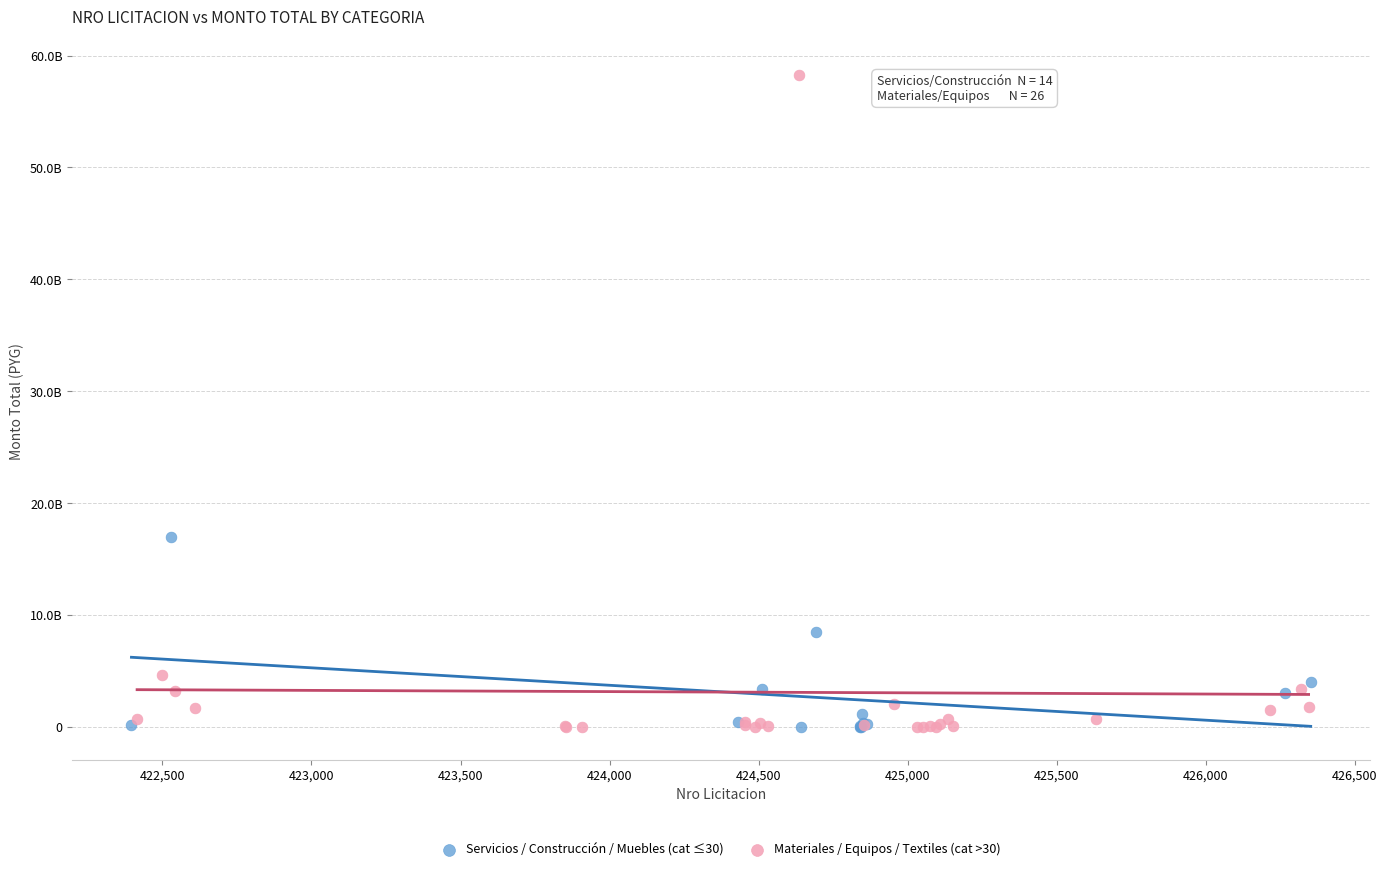

What are all the series names shown in the legend?

Servicios / Construcción / Muebles (cat ≤30), Materiales / Equipos / Textiles (cat >30)